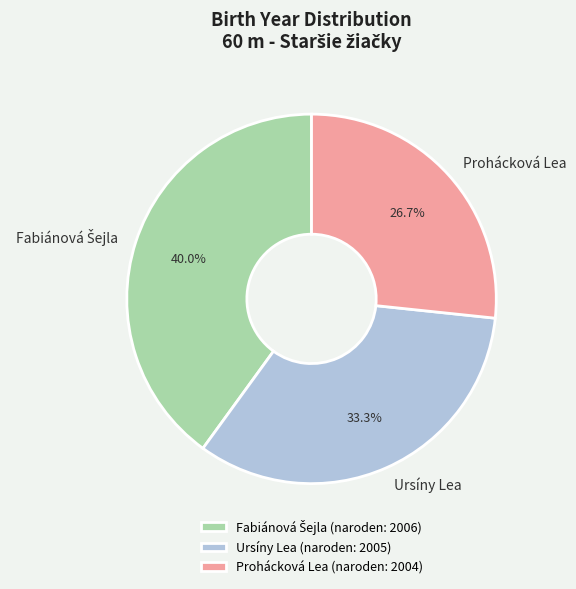

Does any single category account for the majority?

No